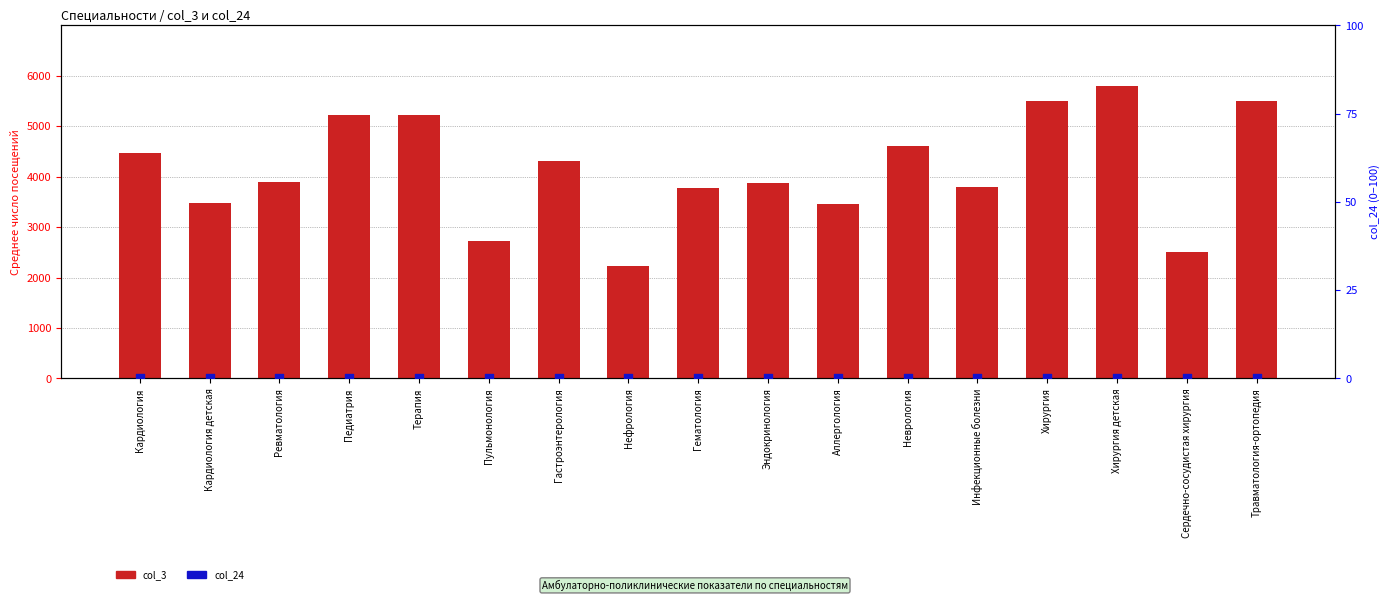

What is the total value across all series at Гастроэнтерология?

4315